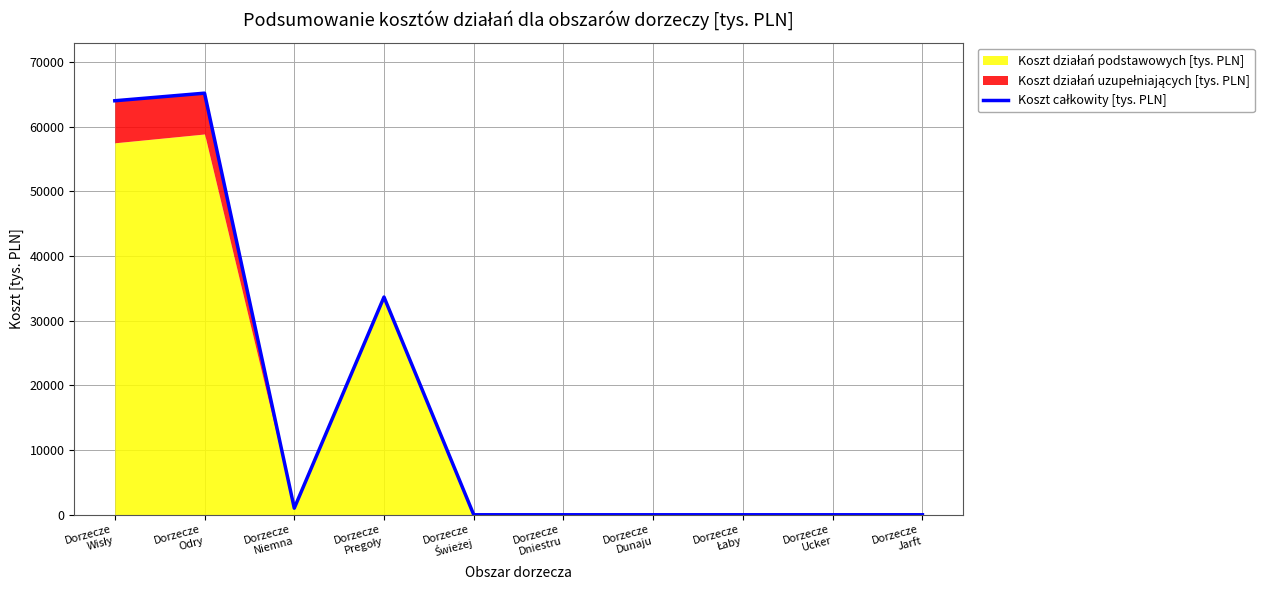

True or false: the data shows 1792.2 at Dorzecze
Niemna.

False